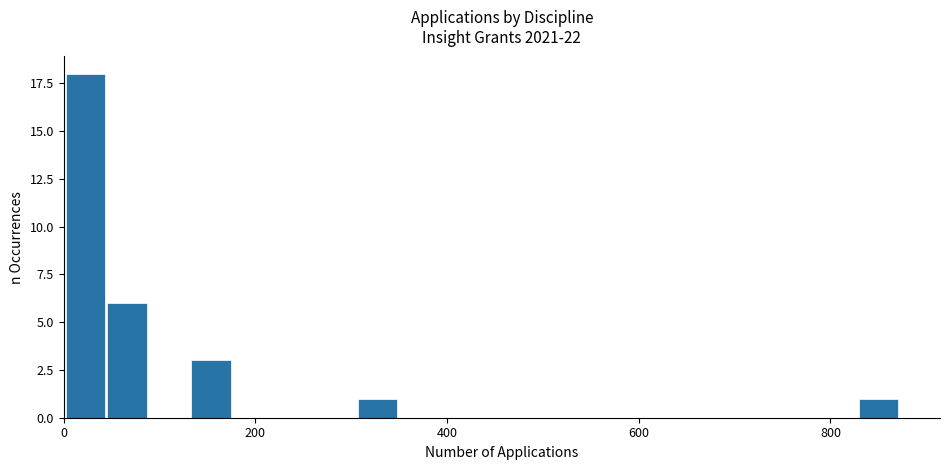

Read against the x-axis, roughly where is the centre of the tallest bar?

20